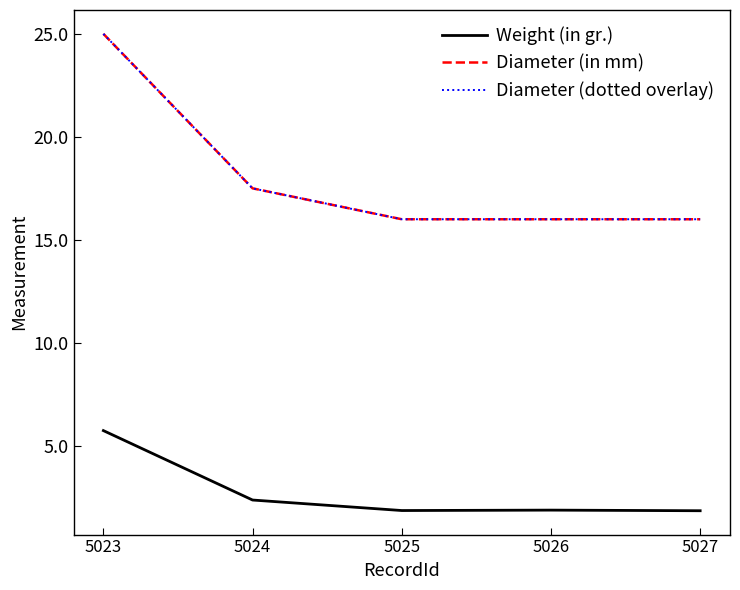

Which label corresponds to the largest value in the chart?

5023